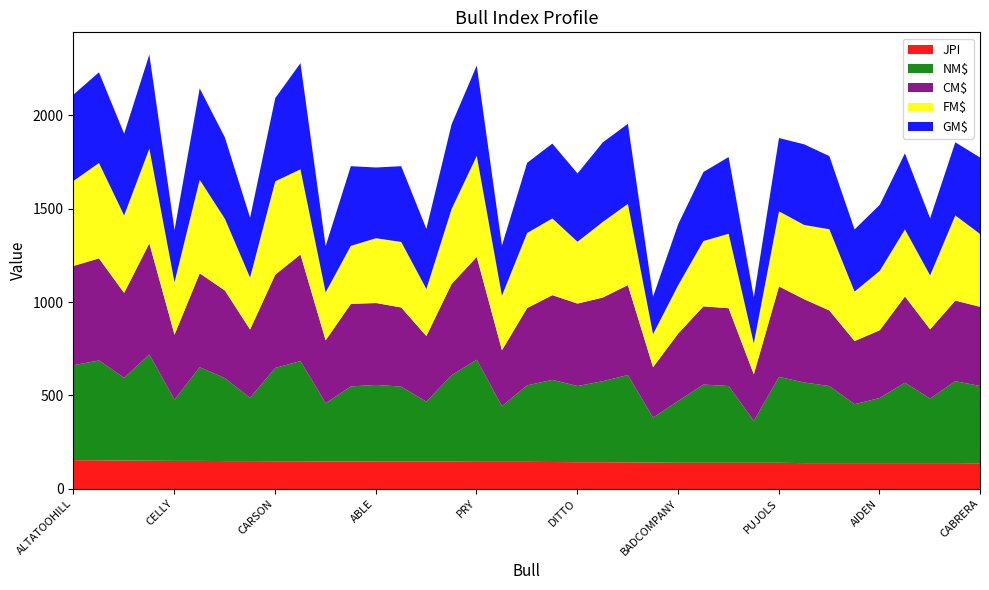

The value of NM$ at PRY is 838. True or false?

False